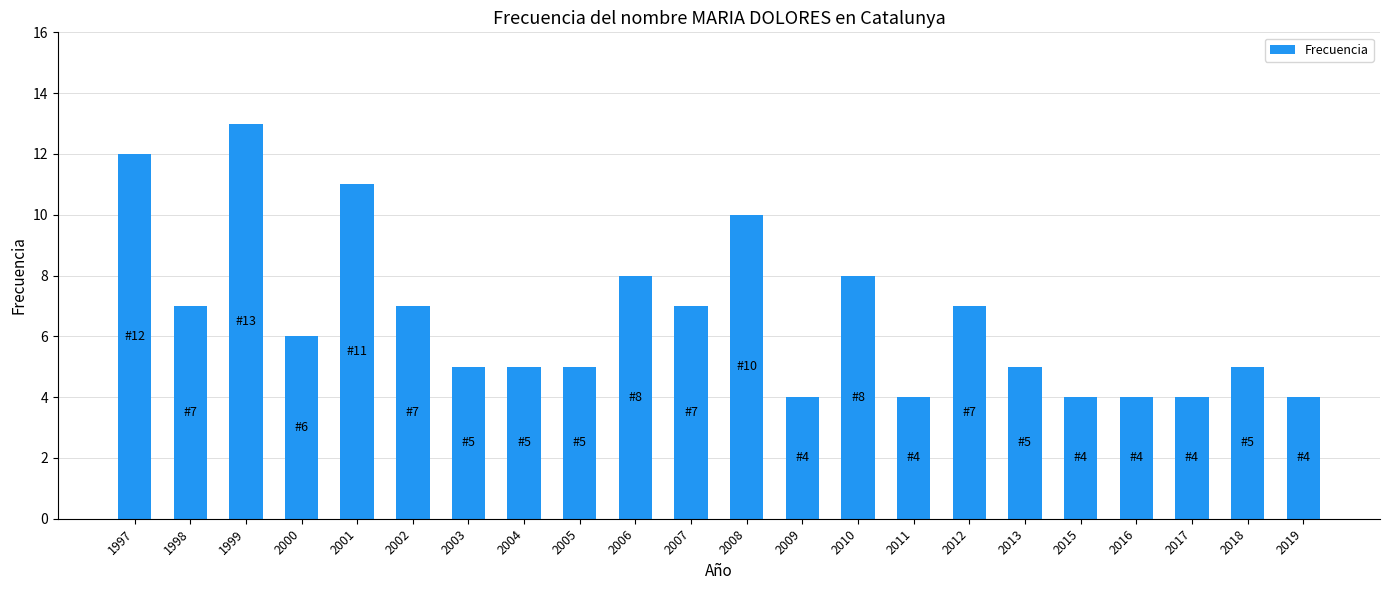

What is the difference between the second highest and second lowest values?

8